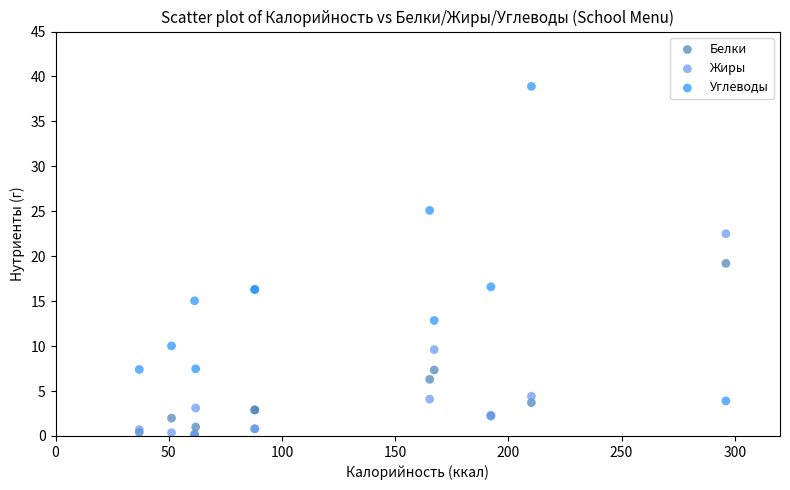

What are all the series names shown in the legend?

Белки, Жиры, Углеводы